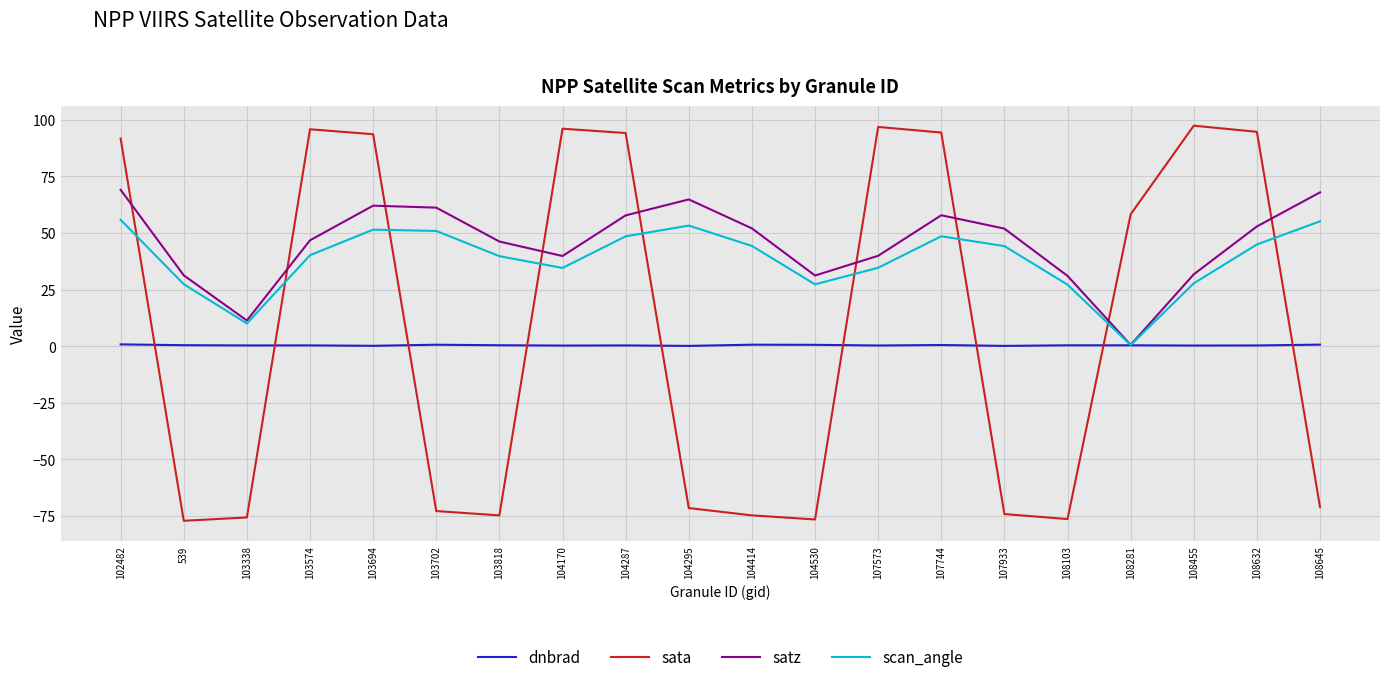

How many lines are shown in the chart?

4